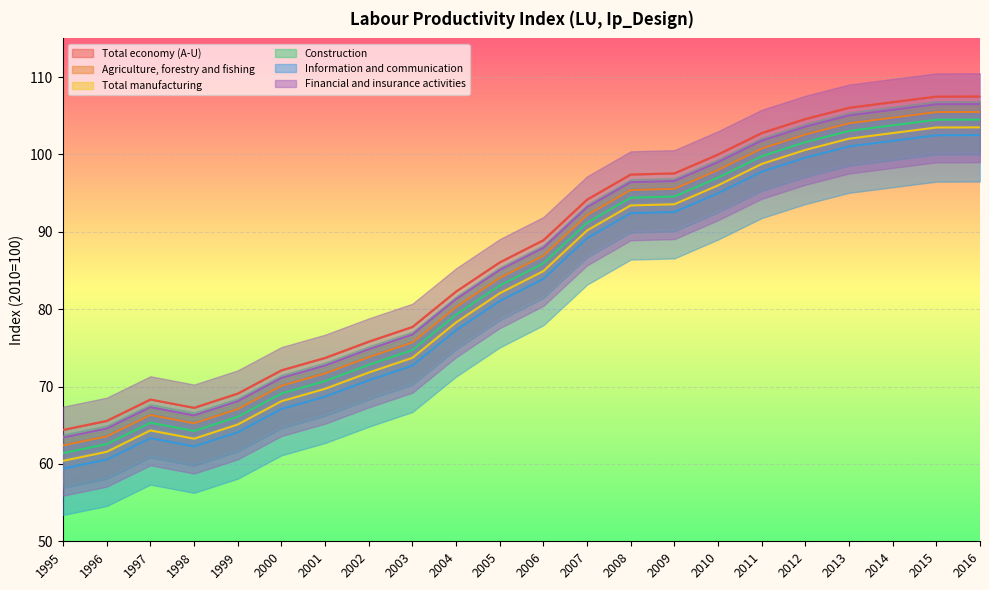

The Construction series shows 22.0 at 2016. True or false?

False